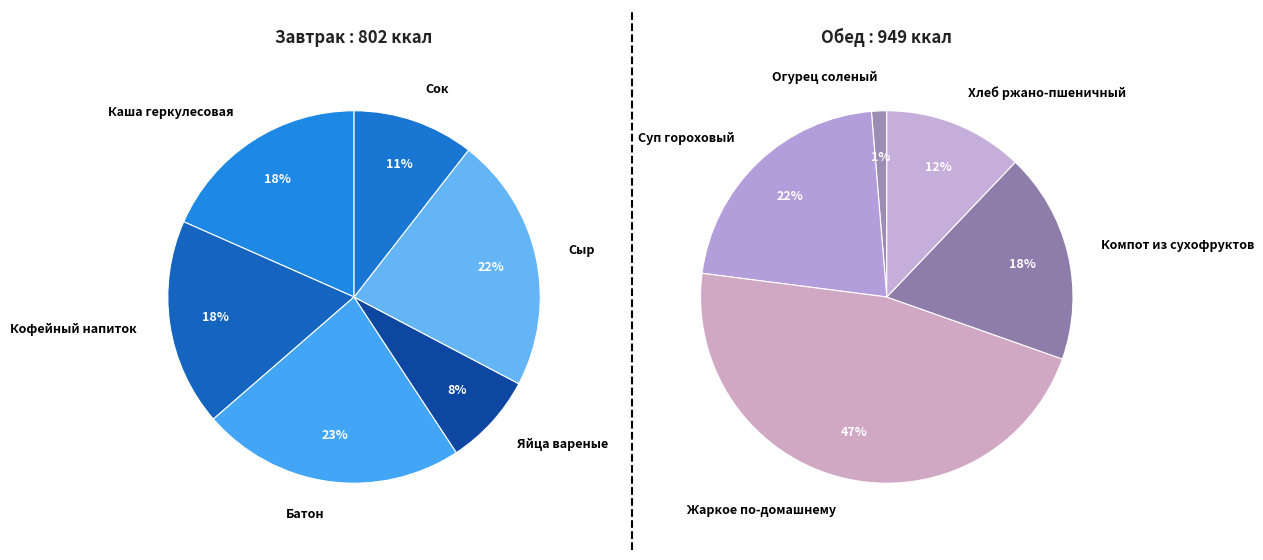

Rank the categories by value from lowest to highest.

Огурец соленый, Яйца вареные, Сок, Хлеб ржано-пшеничный, Кофейный напиток, Каша геркулесовая, Компот из сухофруктов, Сыр, Батон, Суп гороховый, Жаркое по-домашнему